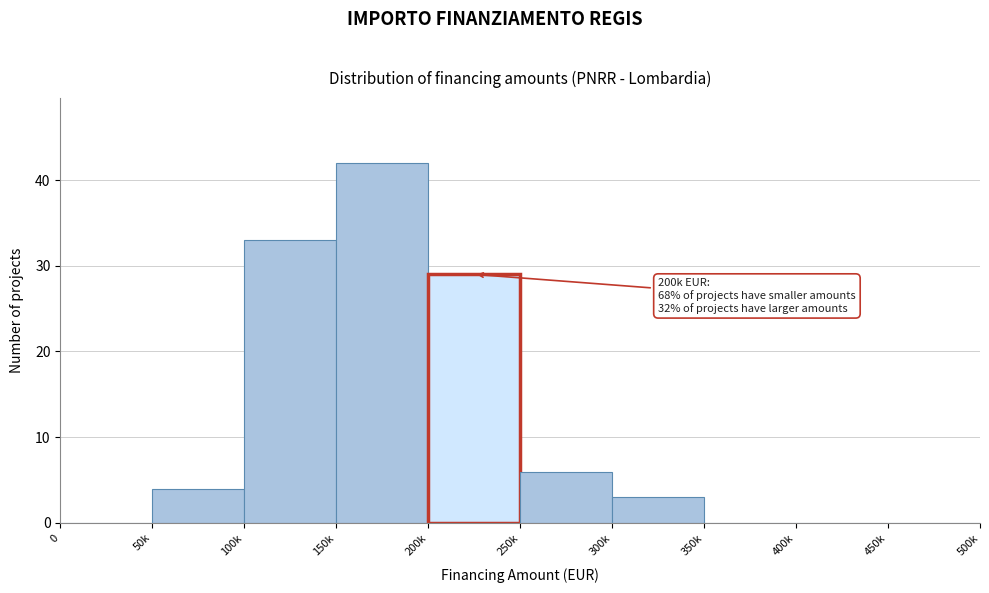

Reading left to right, extract all data points from this chart.

0=0	50k=4	100k=33	150k=42	200k=29	250k=6	300k=3	350k=0	400k=0	450k=0